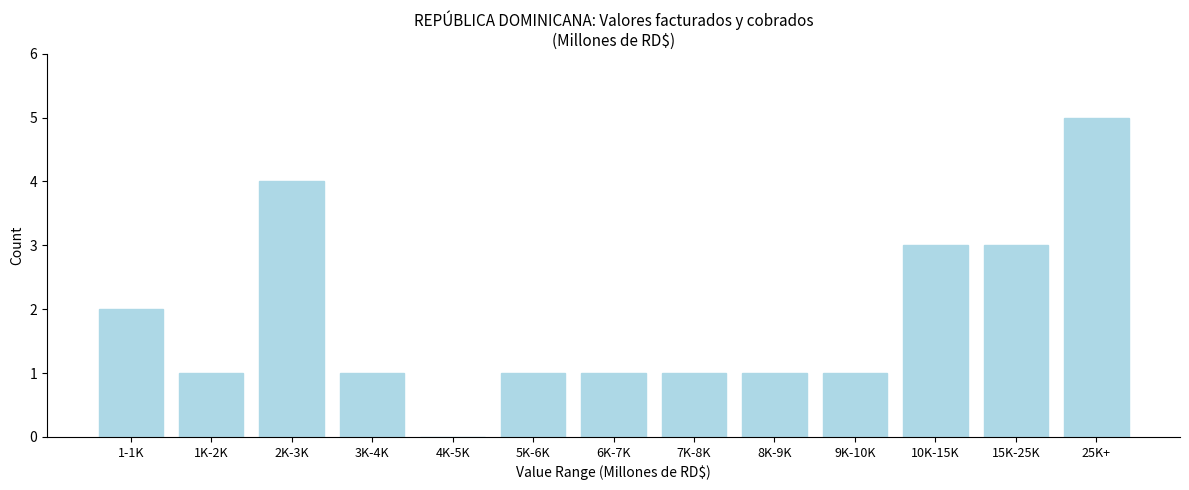

Reading left to right, transcribe all the data shown in this chart.

1-1K=2	1K-2K=1	2K-3K=4	3K-4K=1	4K-5K=0	5K-6K=1	6K-7K=1	7K-8K=1	8K-9K=1	9K-10K=1	10K-15K=3	15K-25K=3	25K+=5